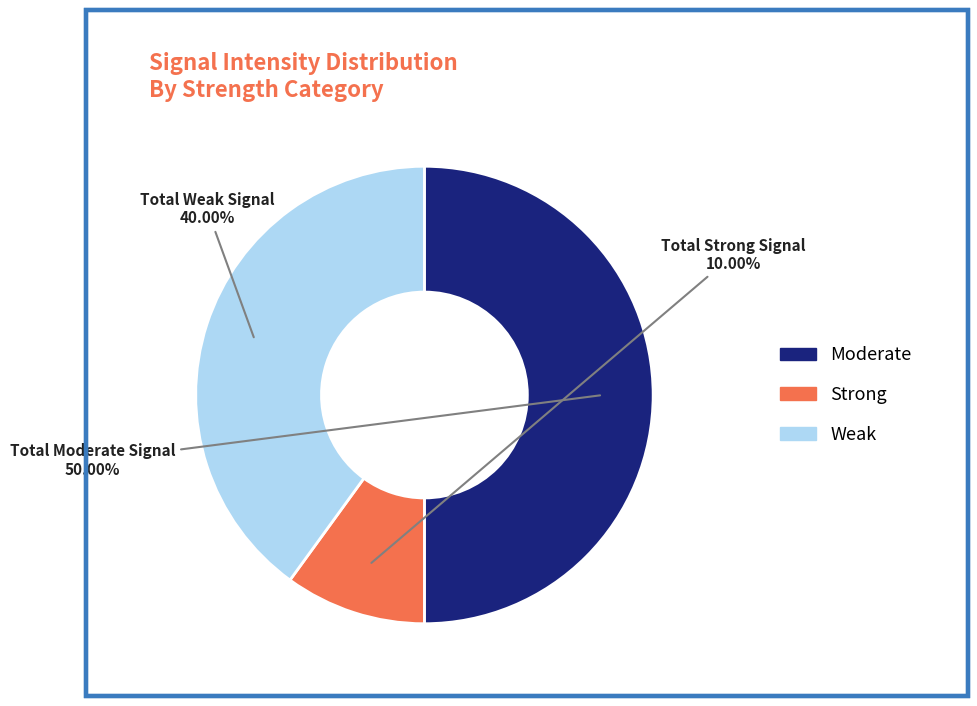

Is there a majority slice in this chart?

No